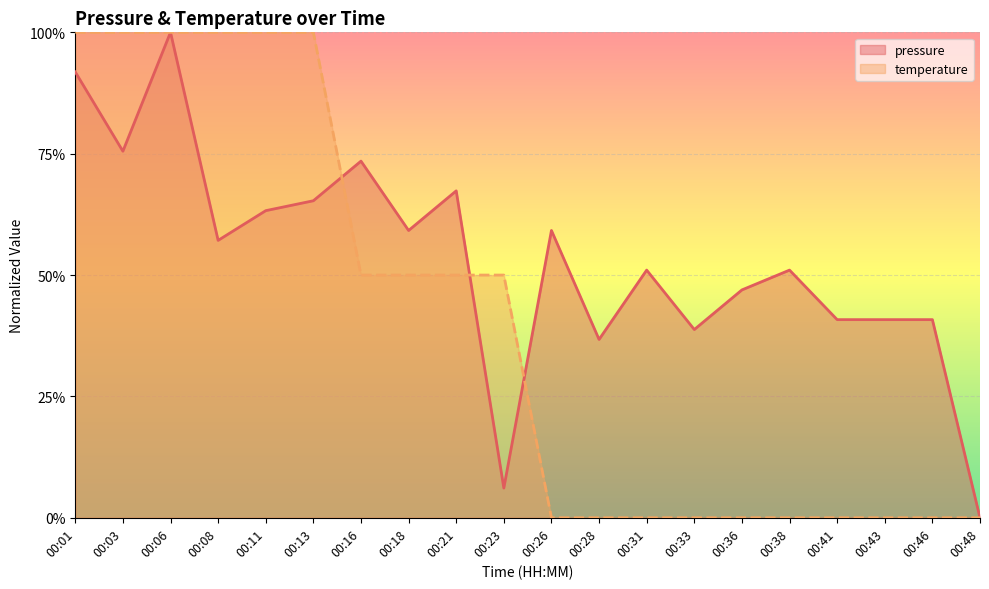

How many data points in temperature are above 0?

10